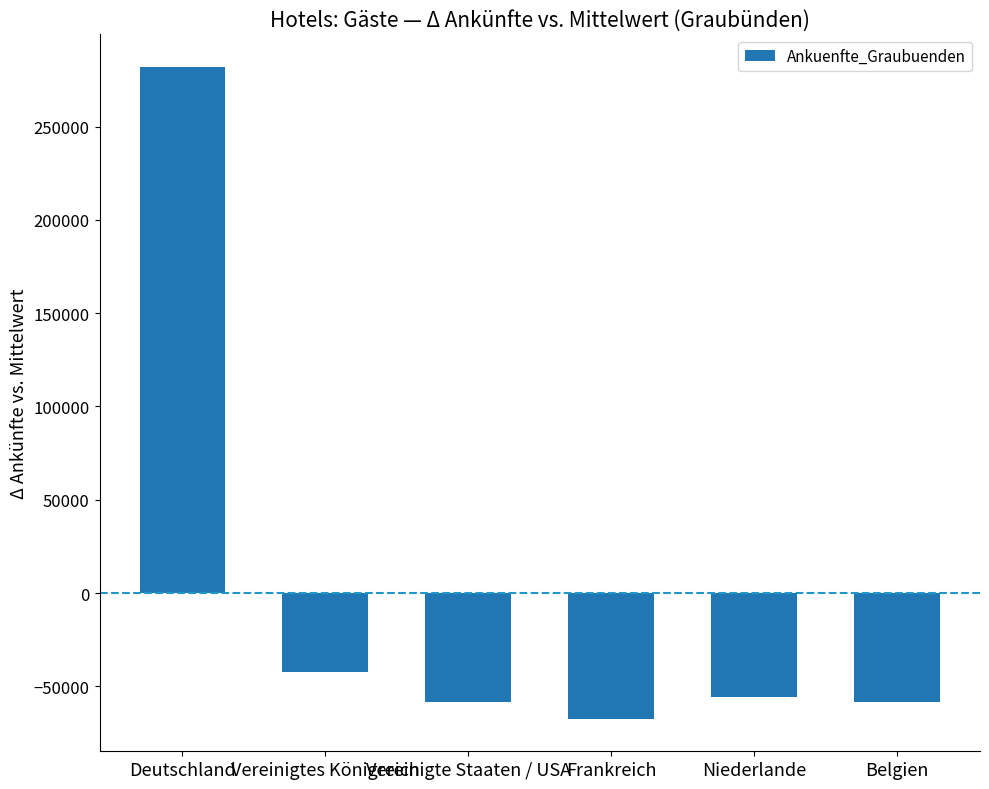

Where is the data nearest to the value 107336?

Vereinigtes Königreich